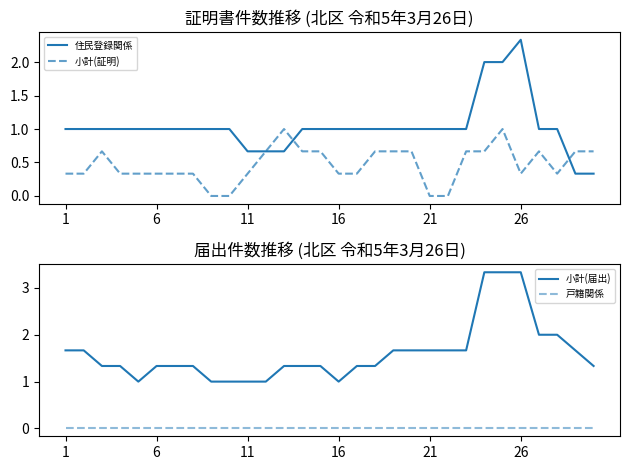

Reading left to right, what are all the values shown in this chart?

住民登録関係: 1.0	1.0	1.0	1.0	1.0	1.0	1.0	1.0	1.0	1.0	0.7	0.7	0.7	1.0	1.0	1.0	1.0	1.0	1.0	1.0	1.0	1.0	1.0	2.0	2.0	2.3	1.0	1.0	0.3	0.3
小計(証明): 0.3	0.3	0.7	0.3	0.3	0.3	0.3	0.3	0.0	0.0	0.3	0.7	1.0	0.7	0.7	0.3	0.3	0.7	0.7	0.7	0.0	0.0	0.7	0.7	1.0	0.3	0.7	0.3	0.7	0.7
小計(届出): 1.7	1.7	1.3	1.3	1.0	1.3	1.3	1.3	1.0	1.0	1.0	1.0	1.3	1.3	1.3	1.0	1.3	1.3	1.7	1.7	1.7	1.7	1.7	3.3	3.3	3.3	2.0	2.0	1.7	1.3
戸籍関係: 0.0	0.0	0.0	0.0	0.0	0.0	0.0	0.0	0.0	0.0	0.0	0.0	0.0	0.0	0.0	0.0	0.0	0.0	0.0	0.0	0.0	0.0	0.0	0.0	0.0	0.0	0.0	0.0	0.0	0.0